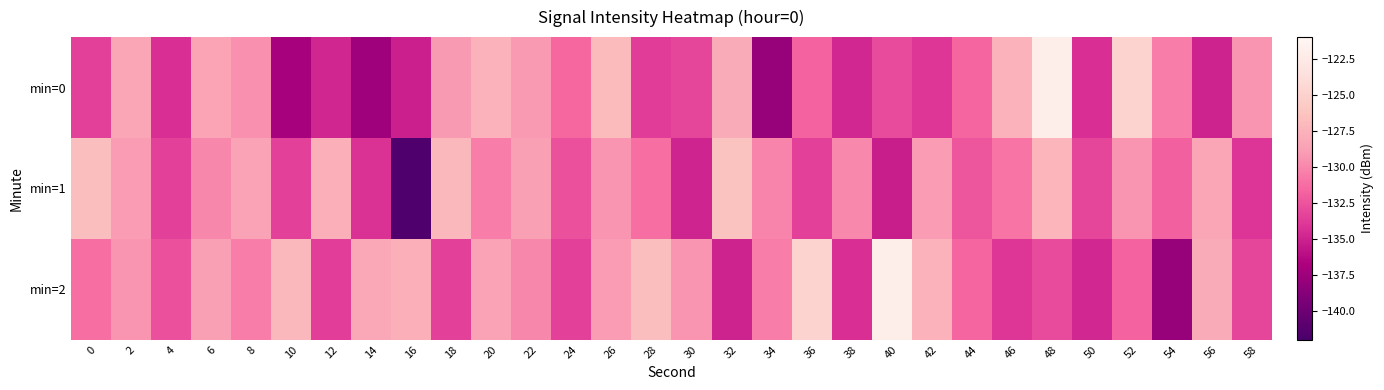

At which category is the sum across all series the highest?

48